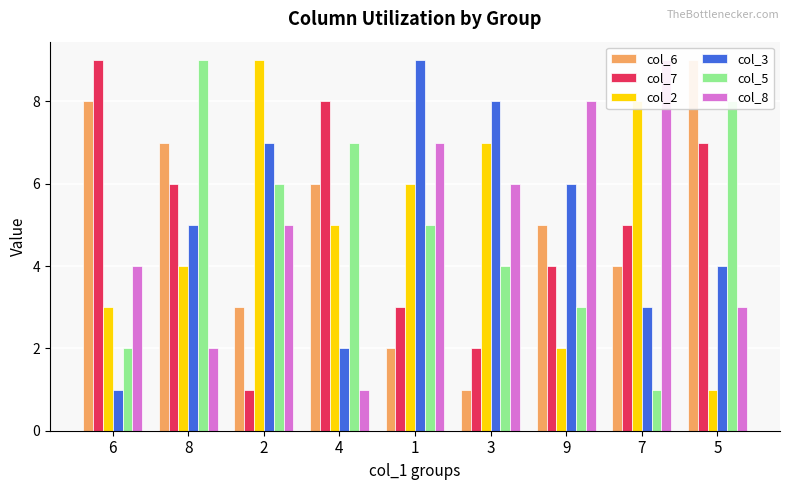

What is the maximum value shown in the chart?

9